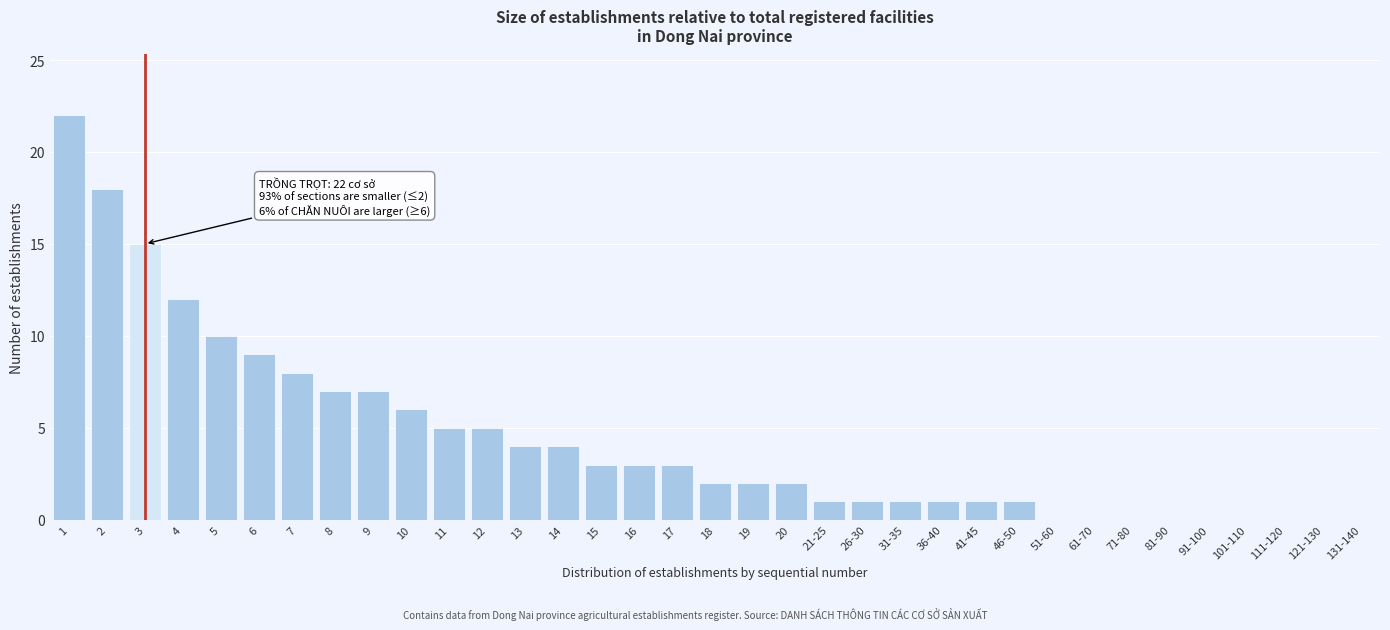

Approximately how many times larger is the value at 8 compared to 10?

1.2